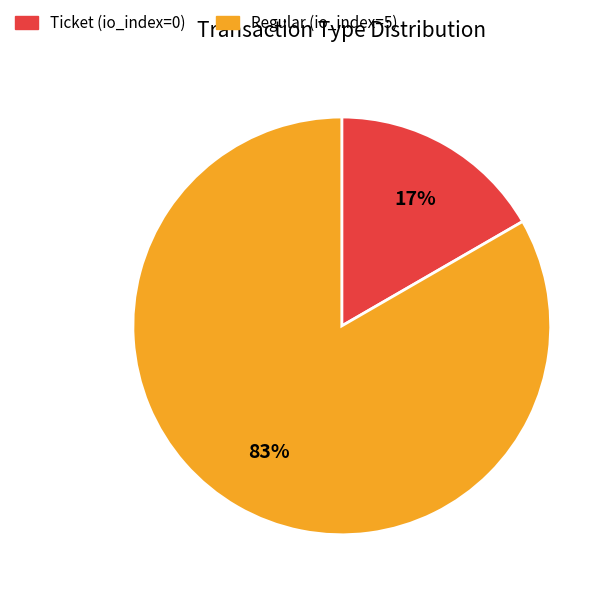

To the nearest percent, what is the combined percentage of Ticket (io_index=0) and Regular (io_index=5)?

100%